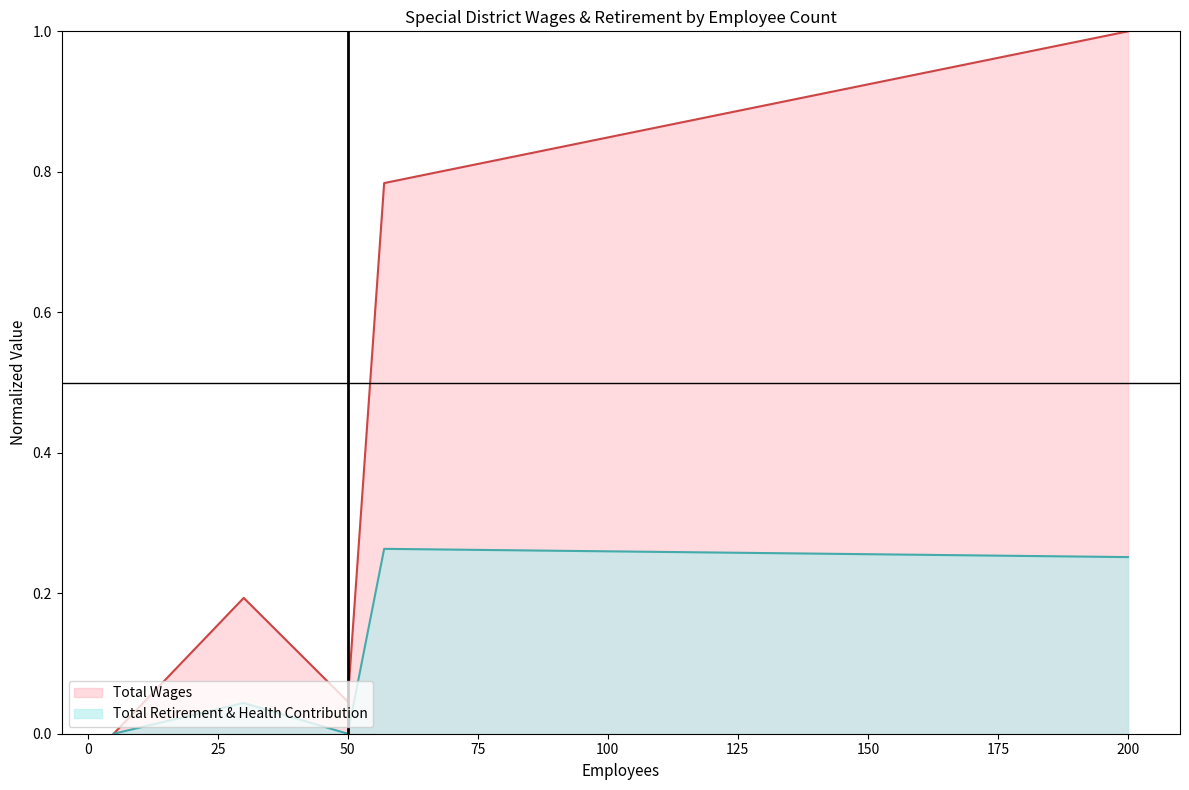

How many values in the Total Retirement & Health Contribution series exceed 0?

3